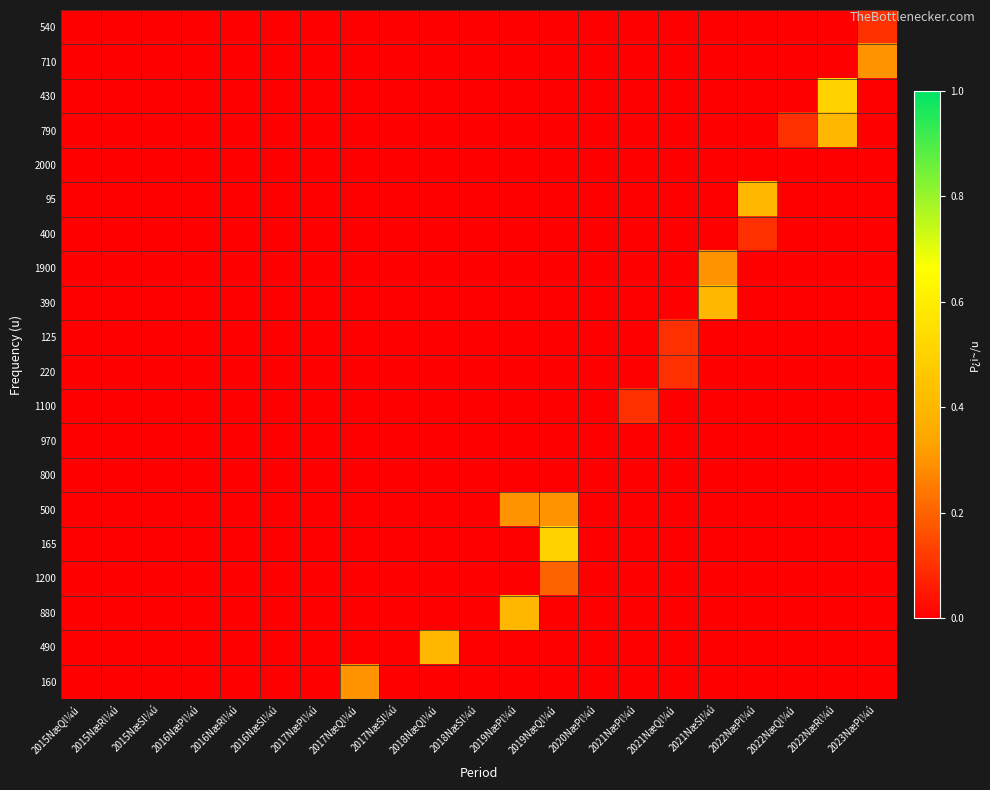

Which series has the largest range (max minus min)?

430